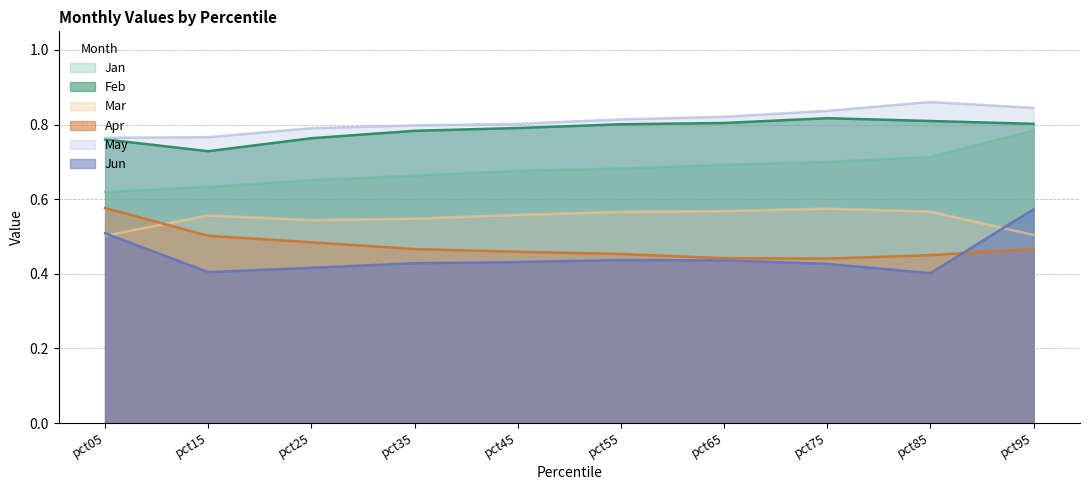

The value of Jan at pct05 is 0.2. True or false?

False